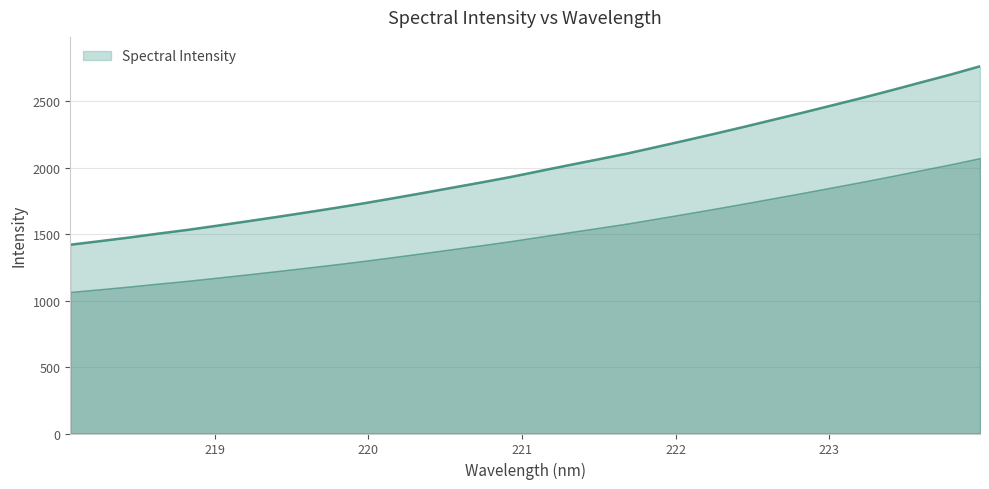

How many values exceed 1974?

16